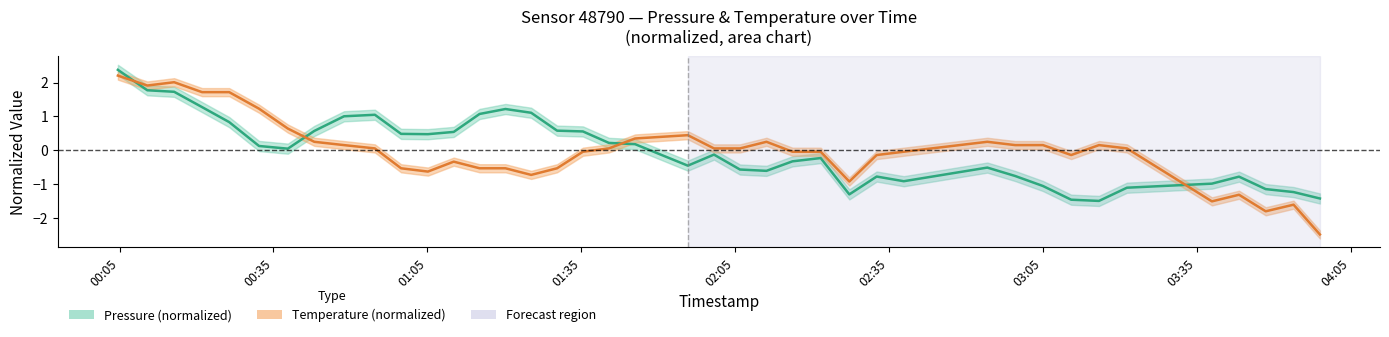

What are all the series names shown in the legend?

pressure, temperature